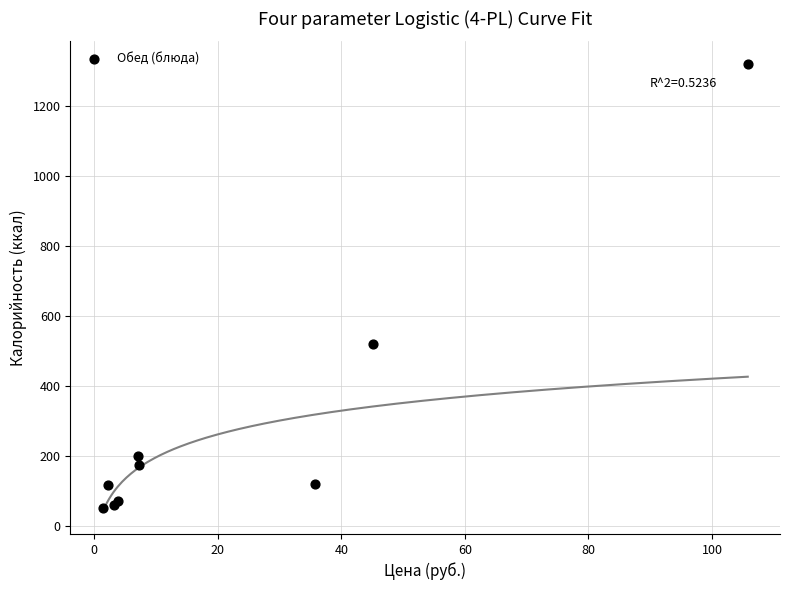

What Y value in the scatter plot is closest to 685?

521.0